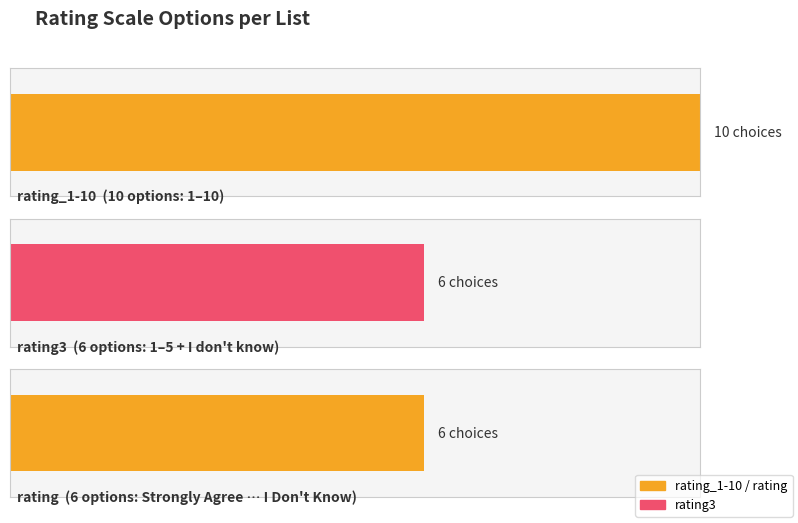

Between rating_1-10 and rating, which is larger?

rating_1-10